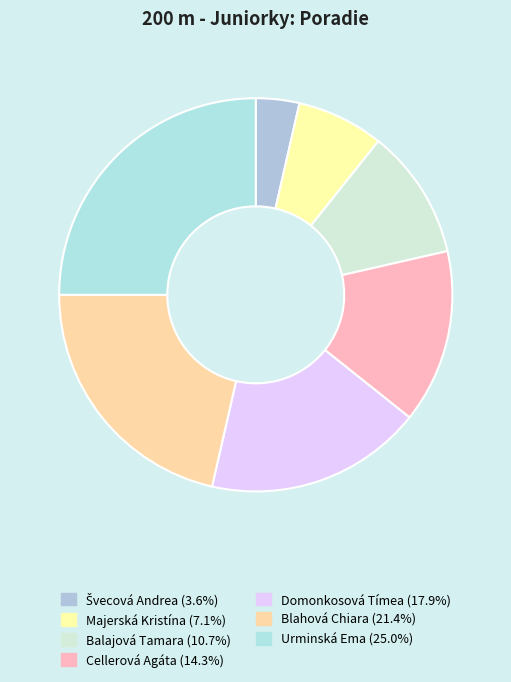

What is the change in value from Balajová Tamara to Cellerová Agáta?

+1